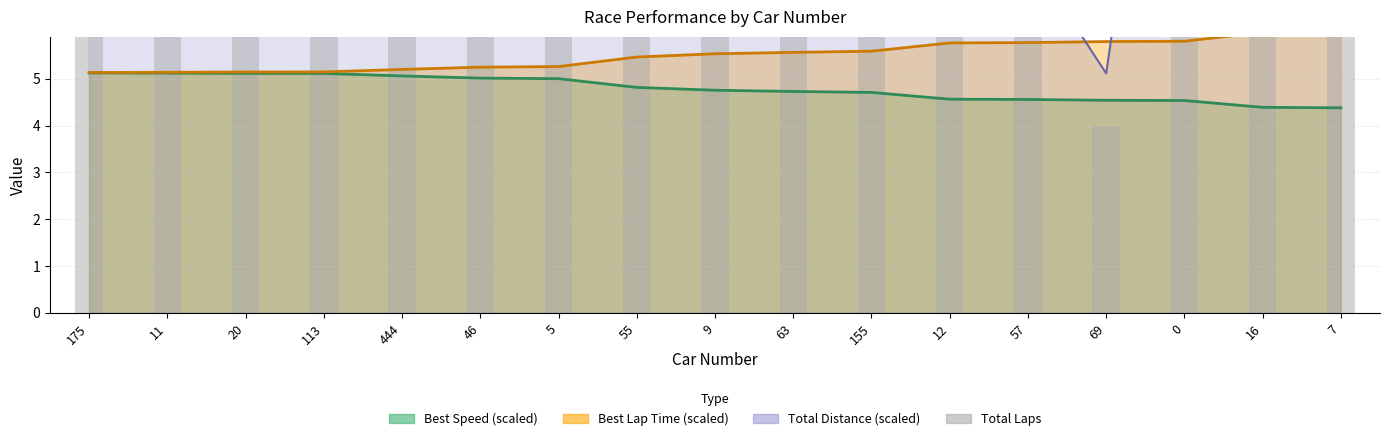

Is it true that the value at 9 is 12?

False